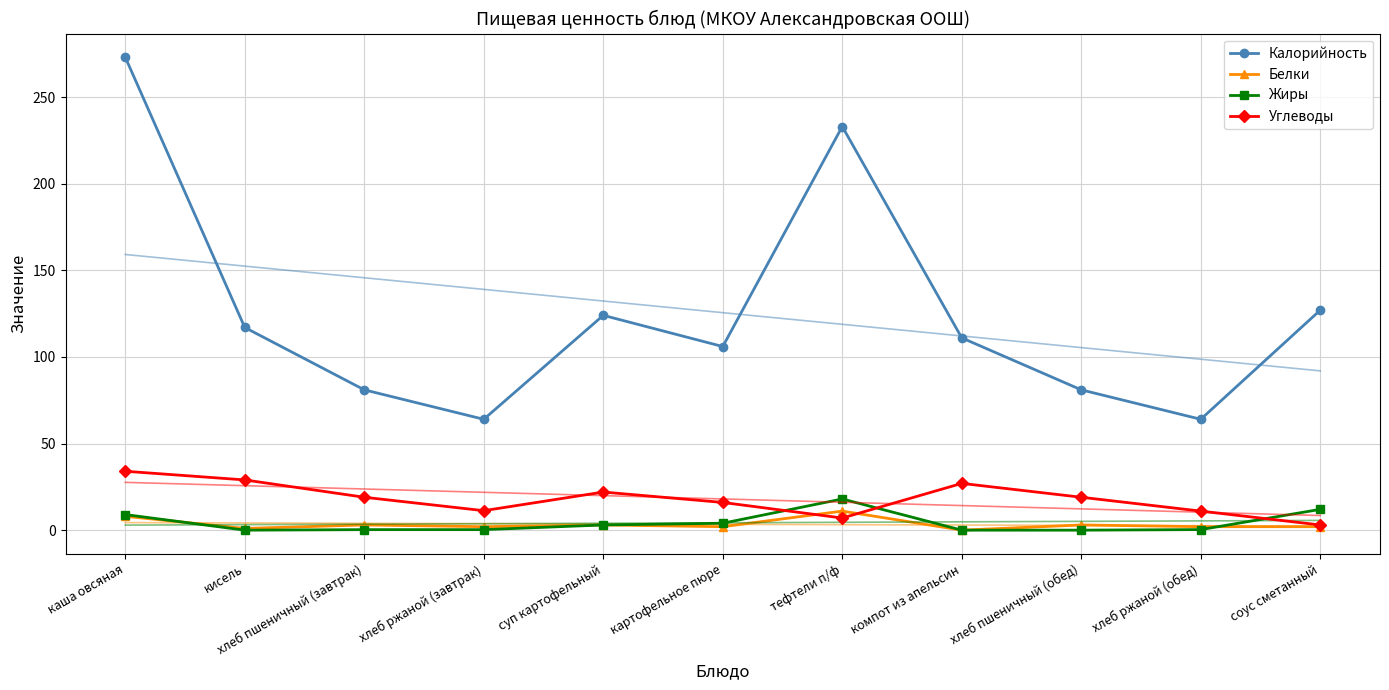

Is it true that Жиры equals 3.0 at суп картофельный?

True